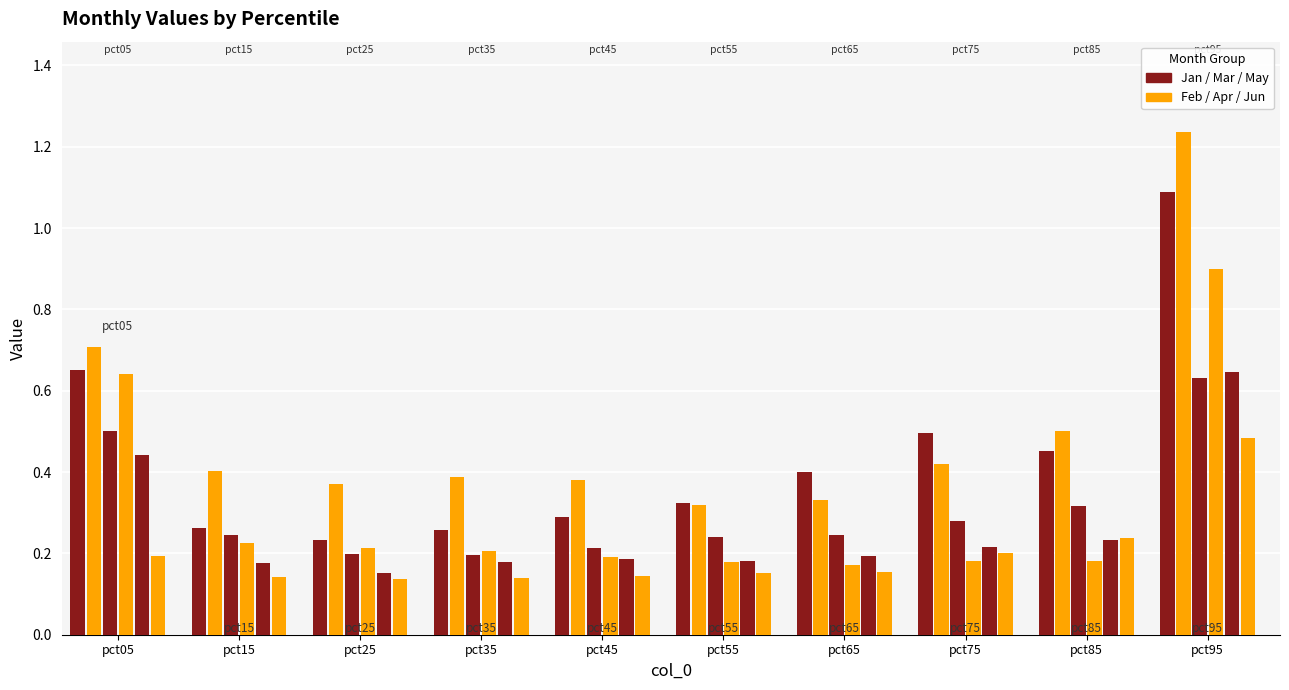

Which category has the highest value in the Jan series?

pct95